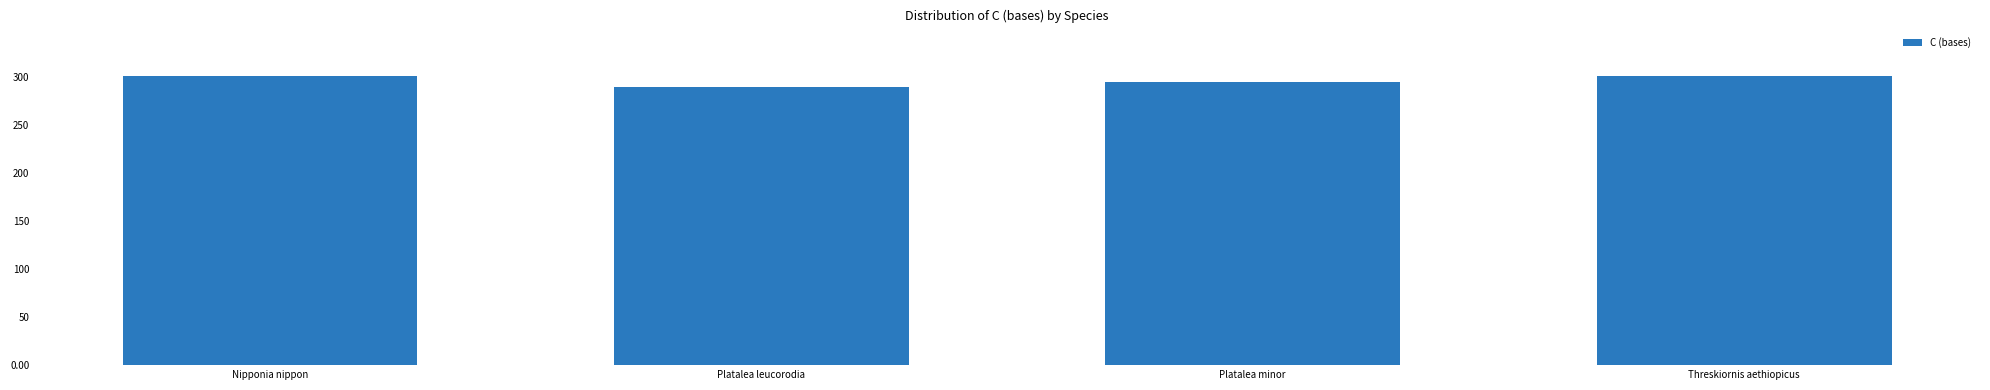

Count the number of data series in this chart.

1